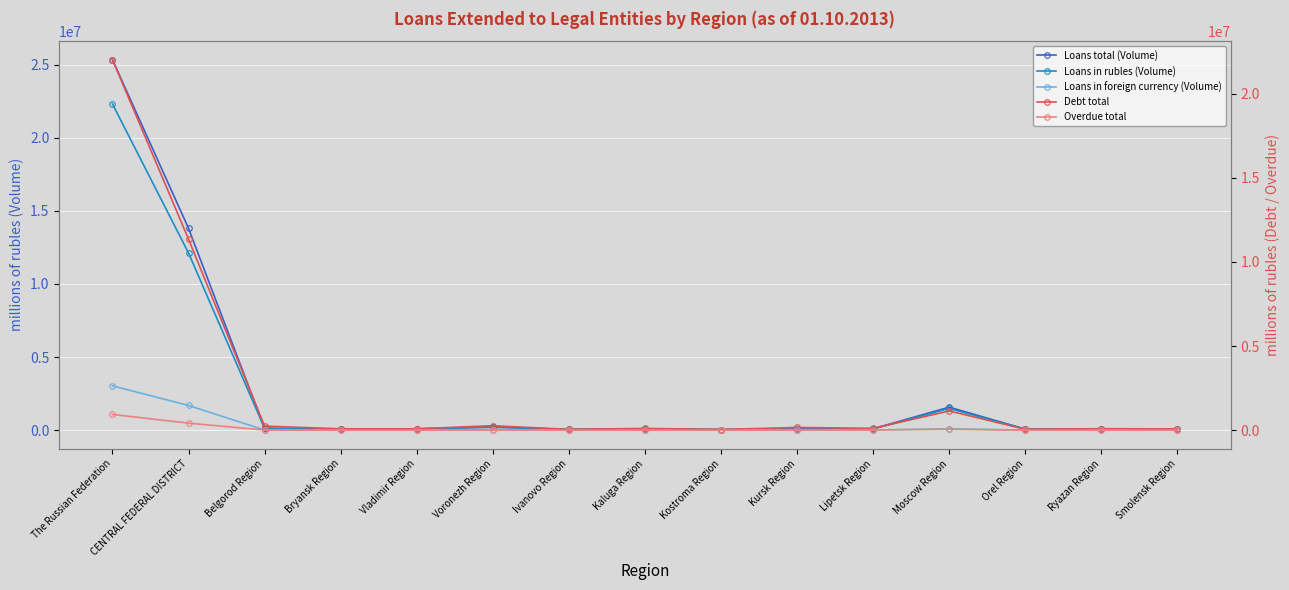

What is the sum of all Loans in foreign currency (Volume) values?

4890751